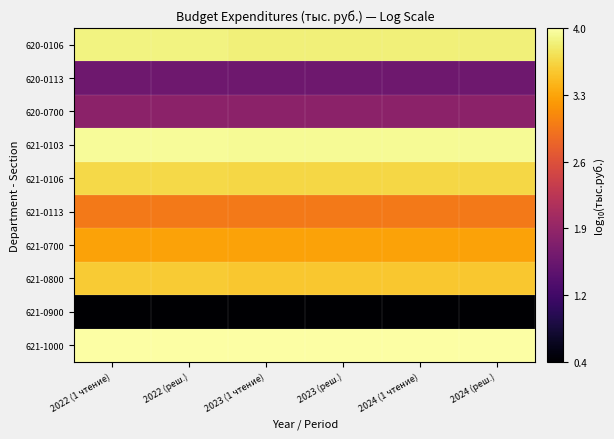

What is the total value across all series at 2023 (реш.)?

29.2